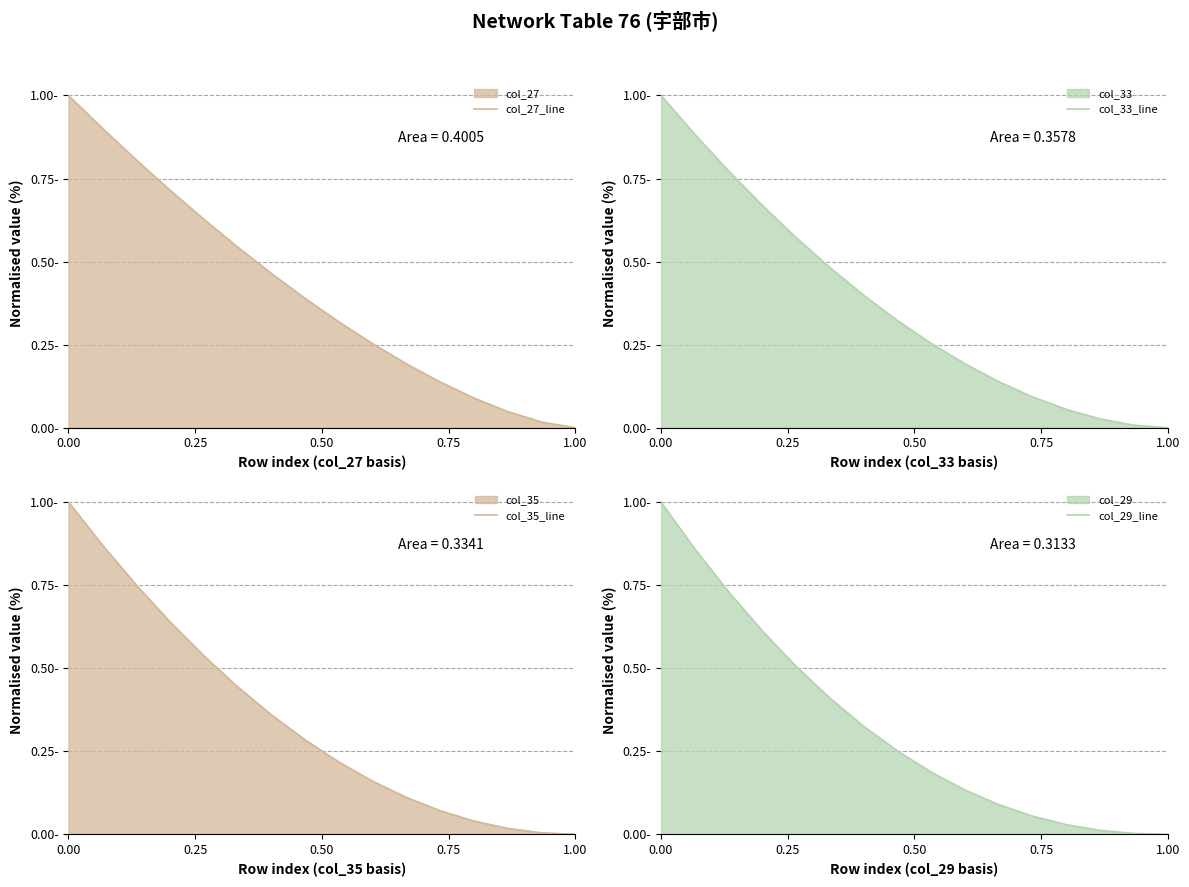

What is the highest value of the col_35_line series?

1.0